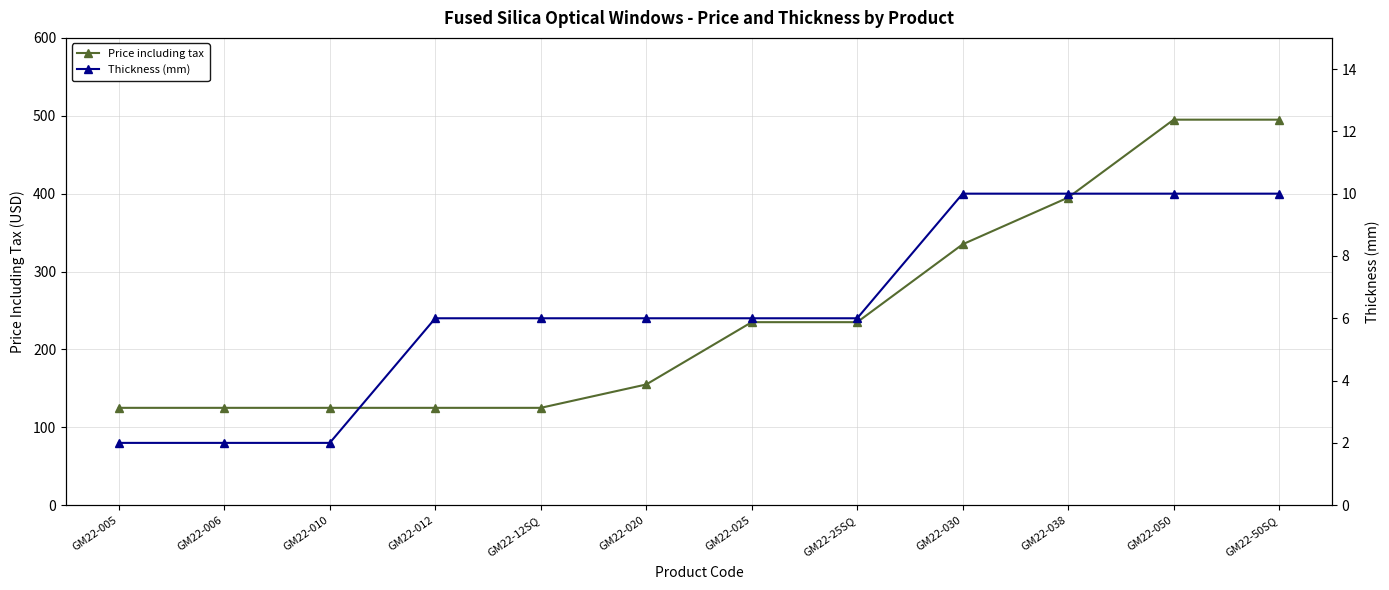

Which has a higher value, GM22-012 or GM22-006?

GM22-012